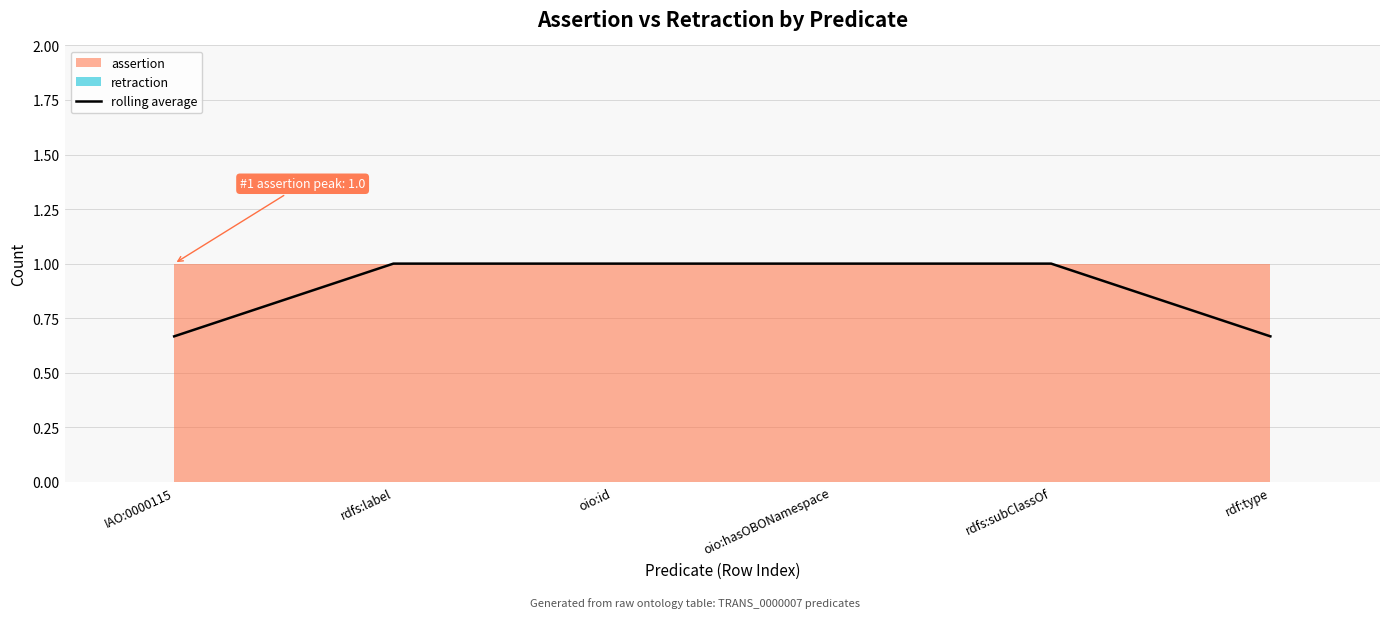

Reading left to right, transcribe all the data shown in this chart.

IAO:0000115=0.7	rdfs:label=1.0	oio:id=1.0	oio:hasOBONamespace=1.0	rdfs:subClassOf=1.0	rdf:type=0.7